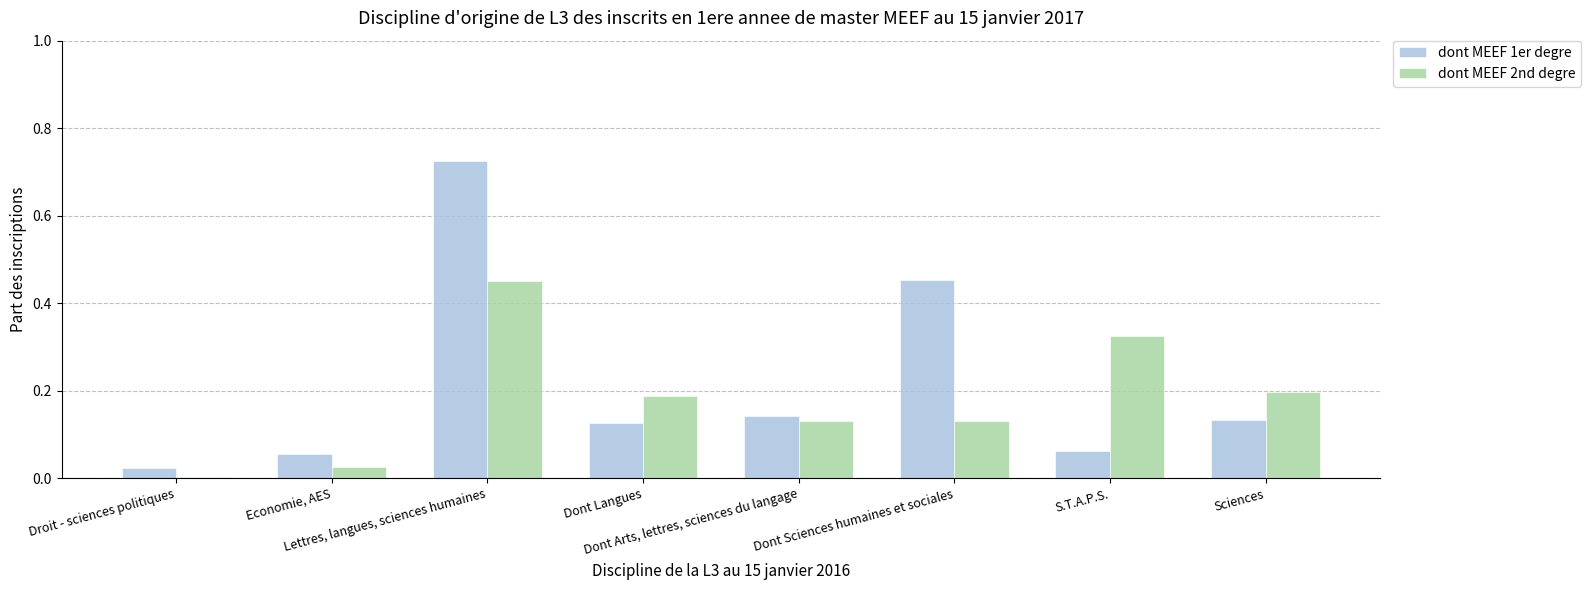

What position from the right is Dont Langues?

5